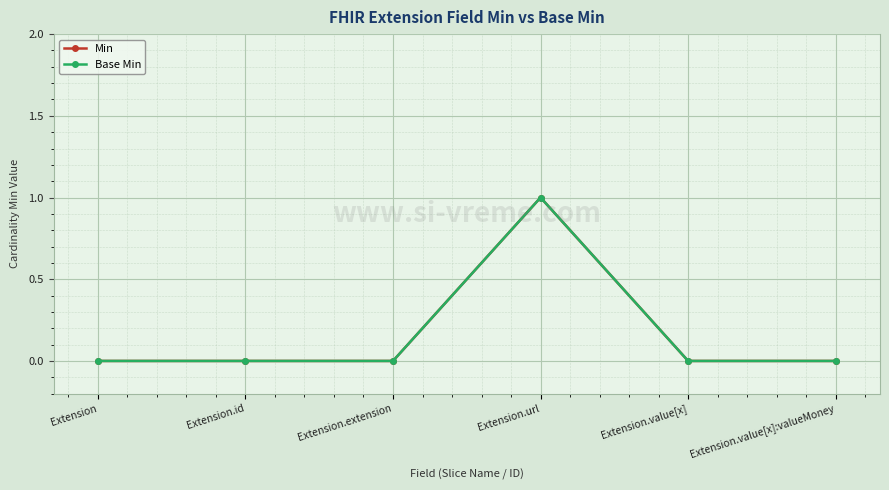

Is this an area chart (filled region under the line)?

No